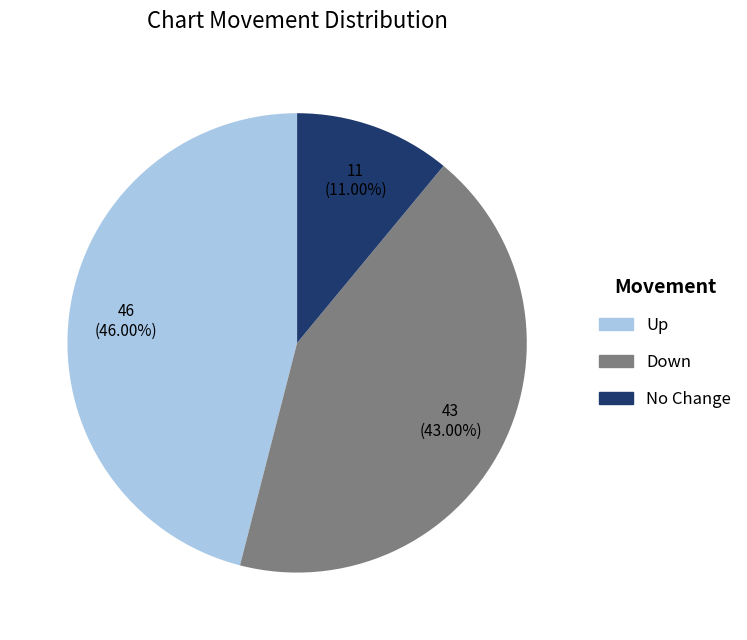

Does any single category account for the majority?

No